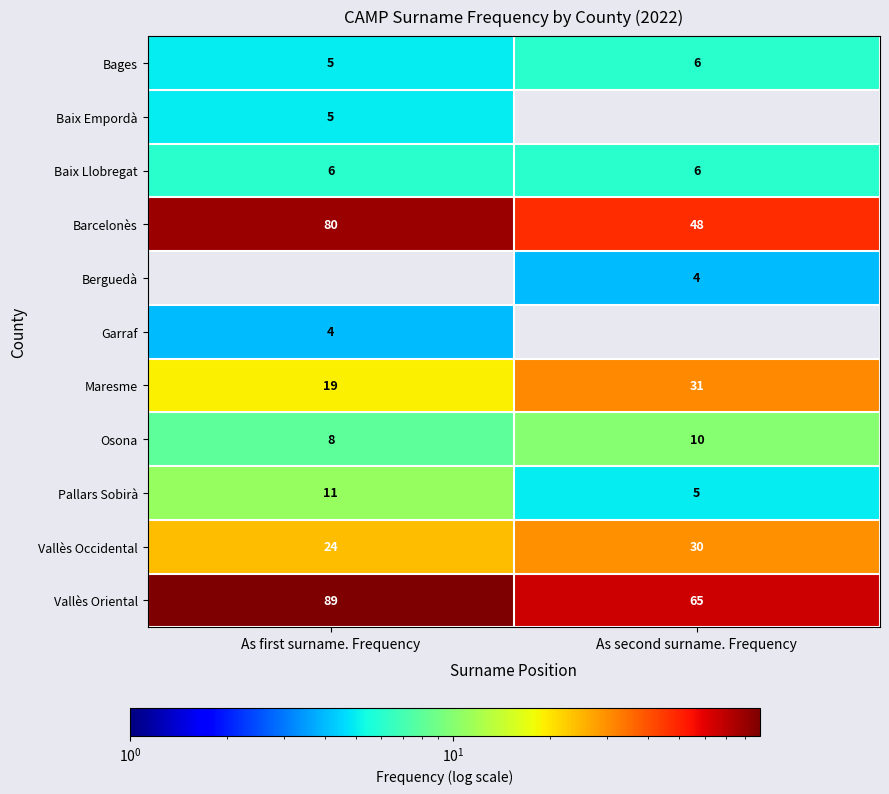

What is the sum of all Pallars Sobirà values?

16